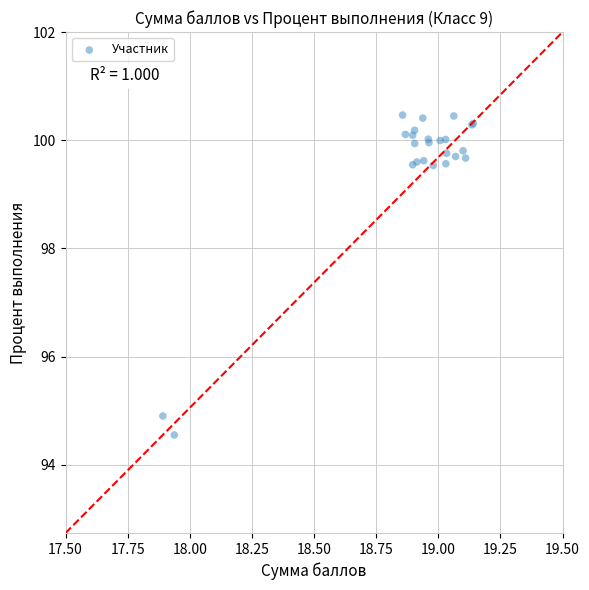

What Y value in the scatter plot is closest to 97?

94.9